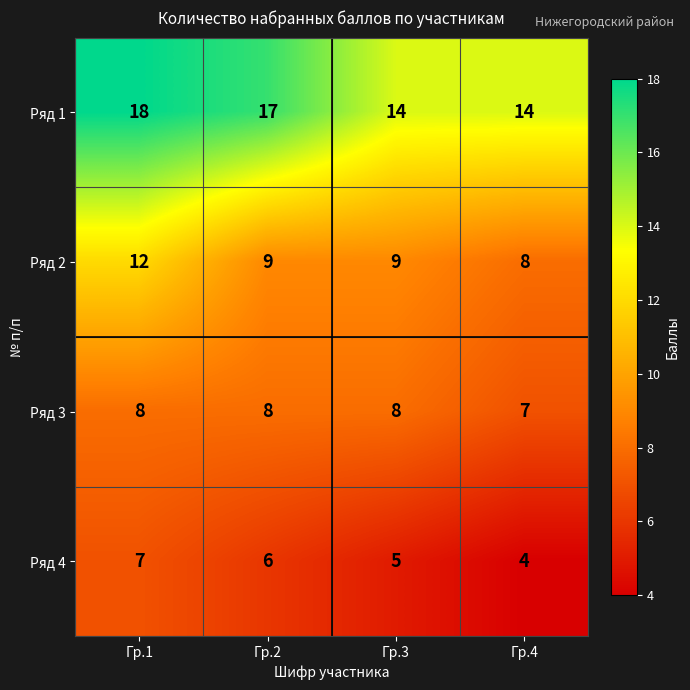

The value of Ряд 2 at Гр.3 is 9. True or false?

True